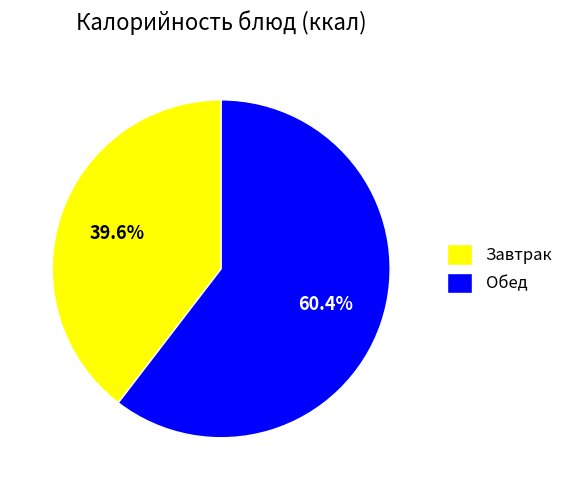

Does any single category account for the majority?

Yes